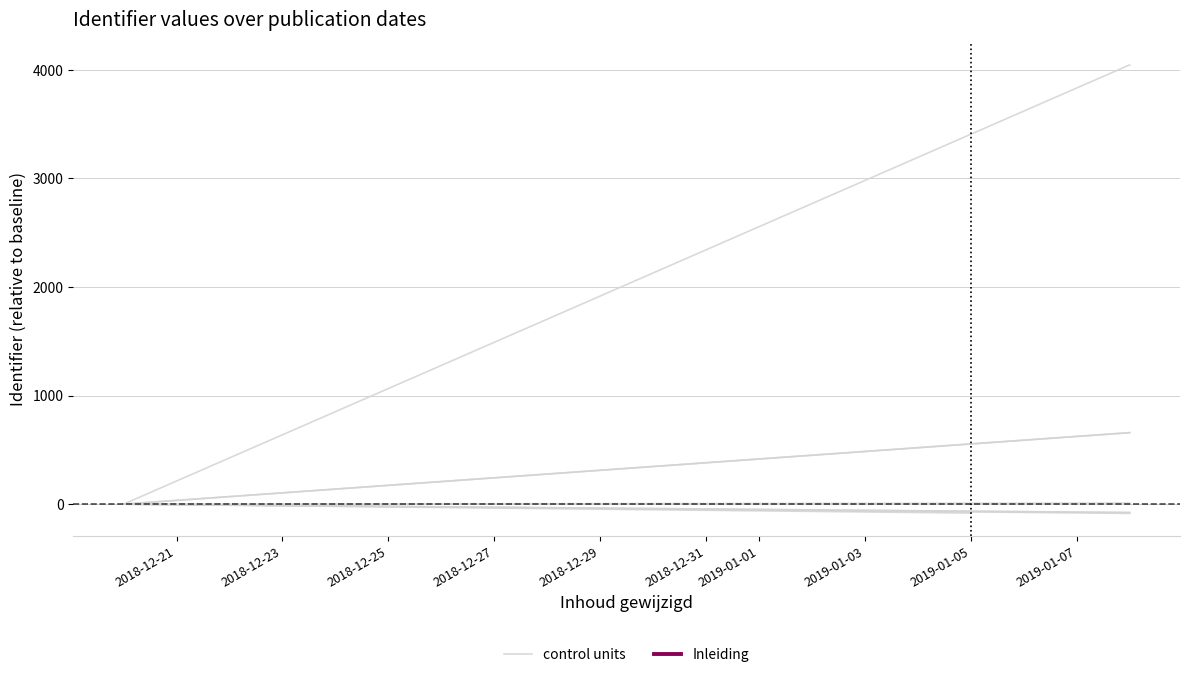

The value of control units at 2018-12-21 is 57. True or false?

False